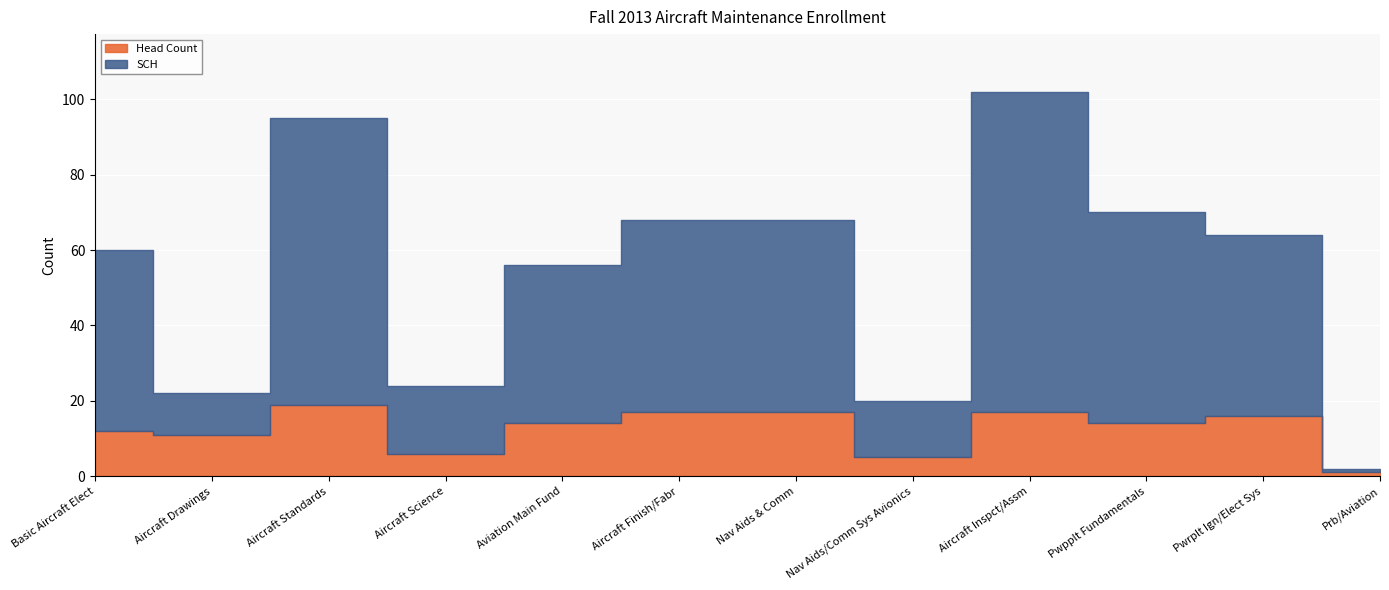

What is the greatest value displayed?

85